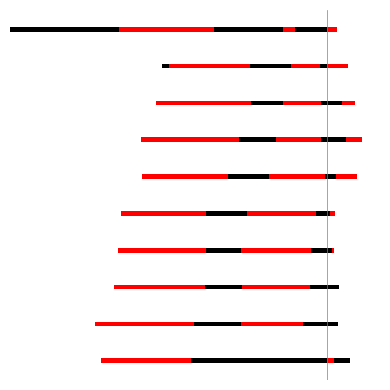

What is the total value across all series at 7?

-2.2